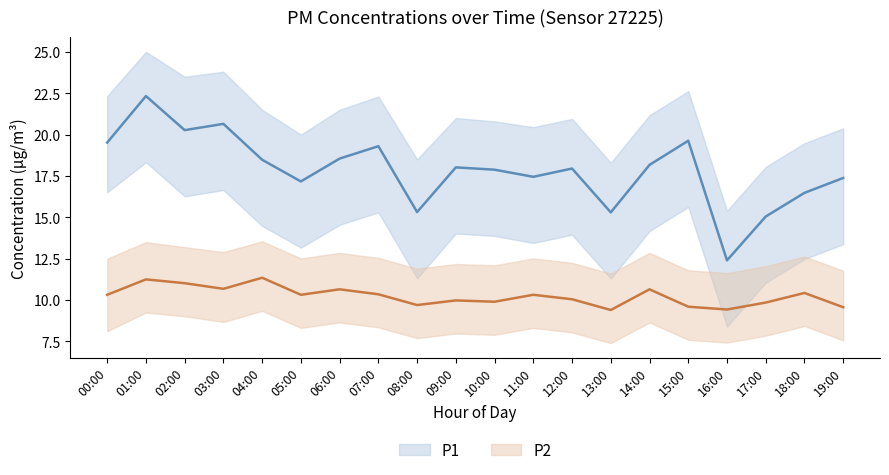

At which category does P2 reach its first local peak?

01:00